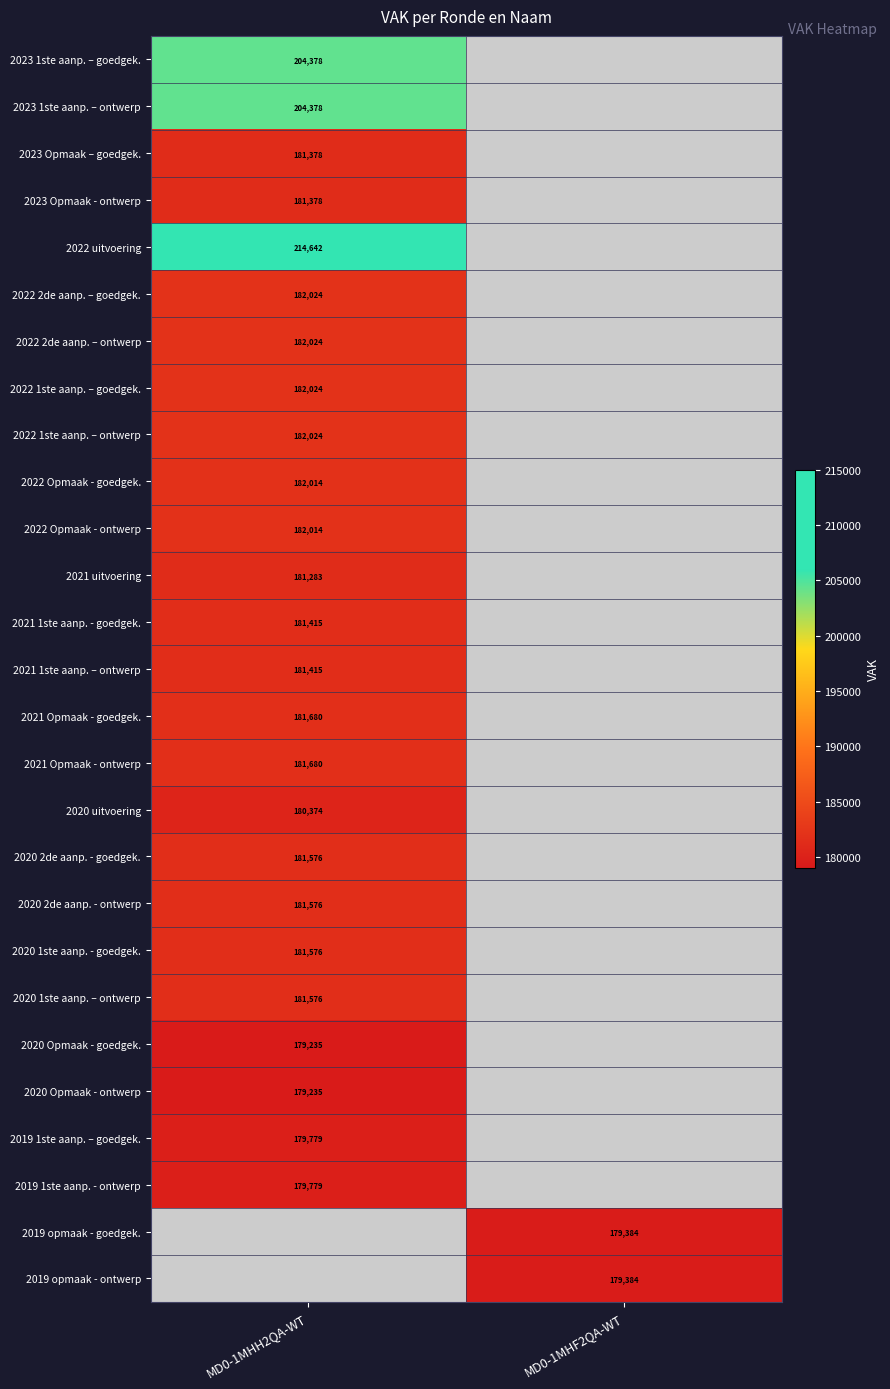

Between MD0-1MHH2QA-WT and MD0-1MHF2QA-WT, which is larger?

MD0-1MHH2QA-WT